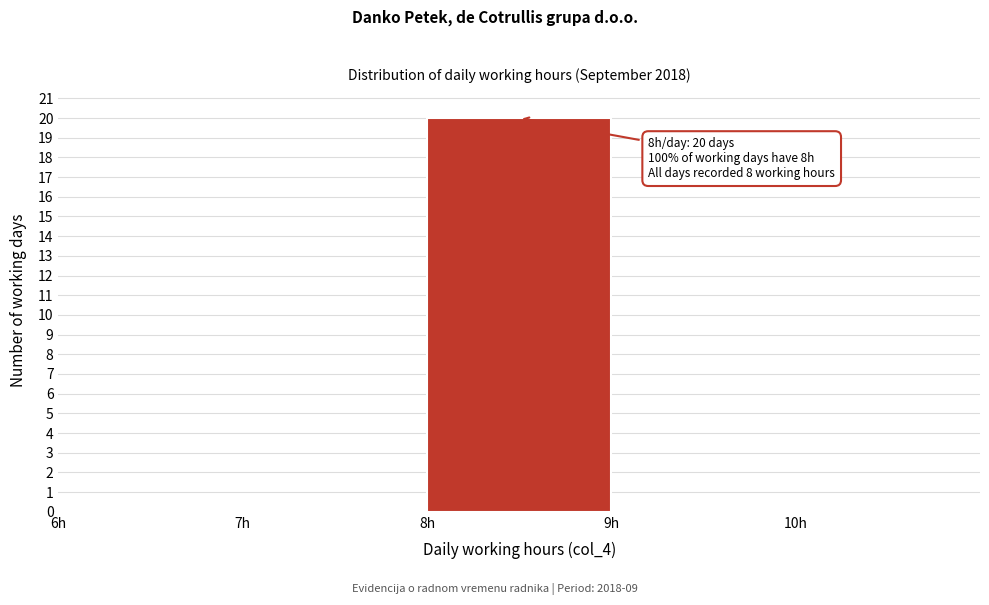

Over which range of the x-axis is the bar tallest?

8 to 9